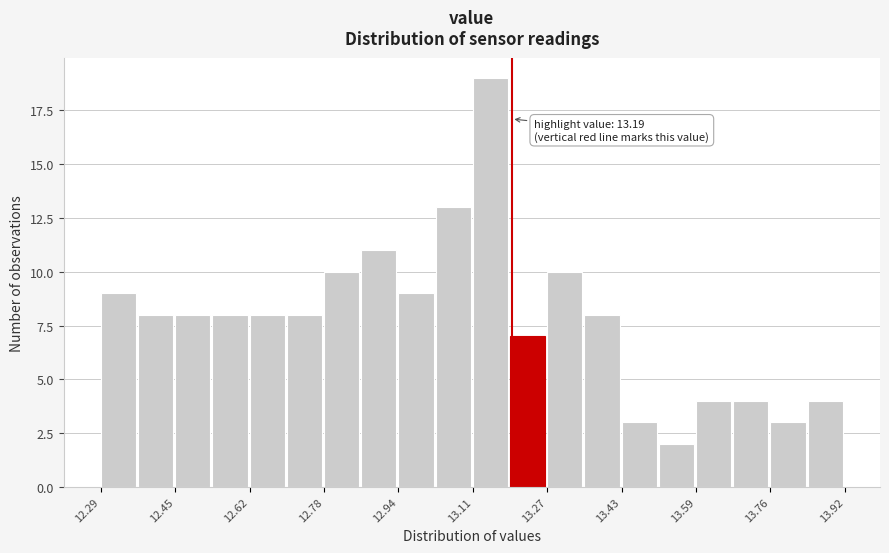

Over which range of the x-axis is the bar tallest?

13.10 to 13.18